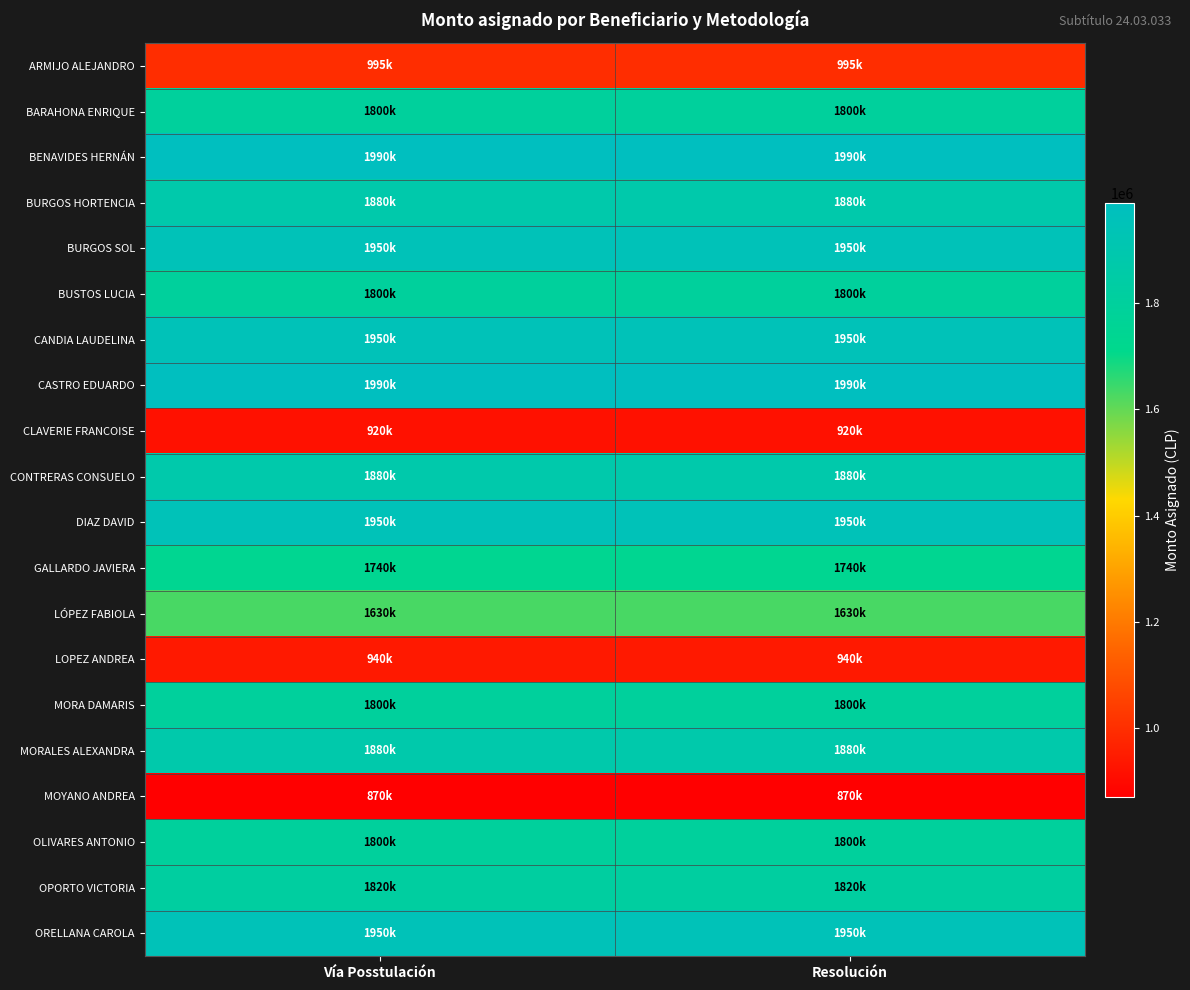

At which category is the sum across all series the highest?

Vía Posstulación